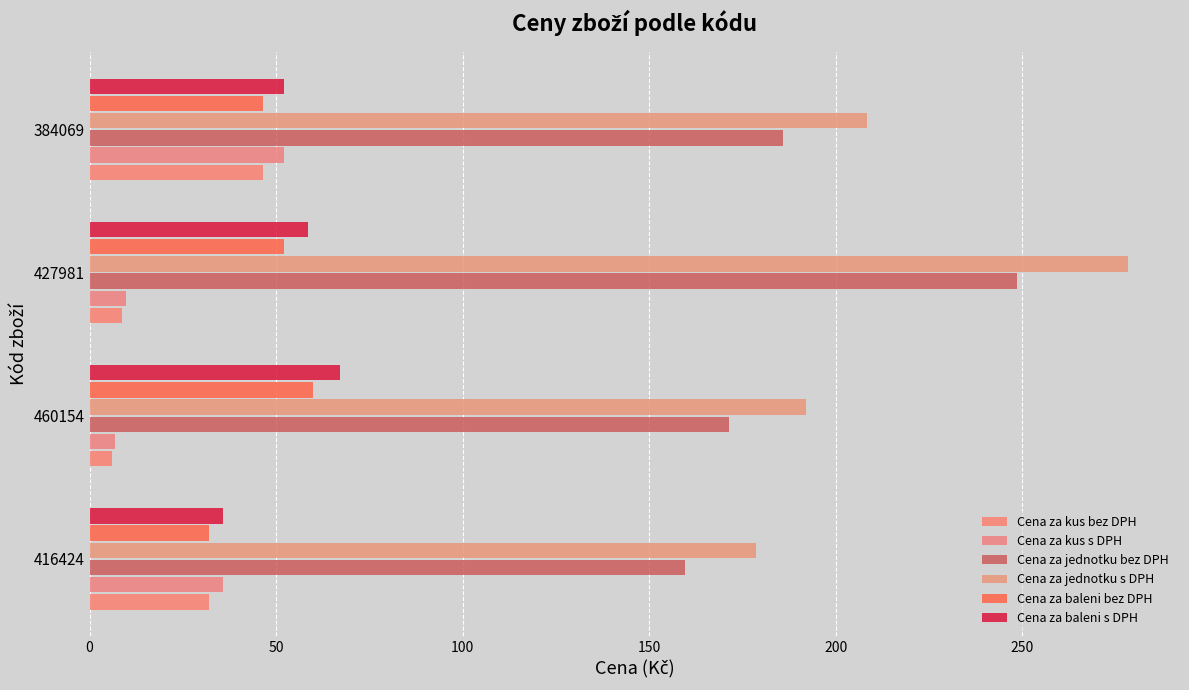

How many data points in Cena za jednotku bez DPH are less than 186?

2